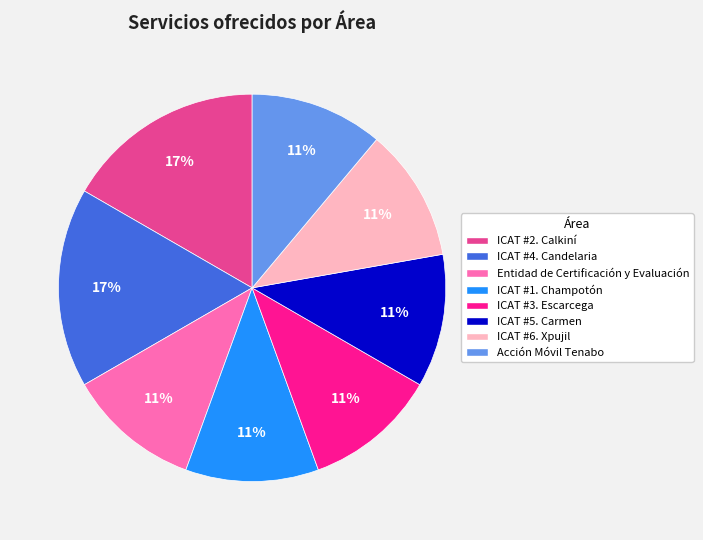

Does any single category account for the majority?

No